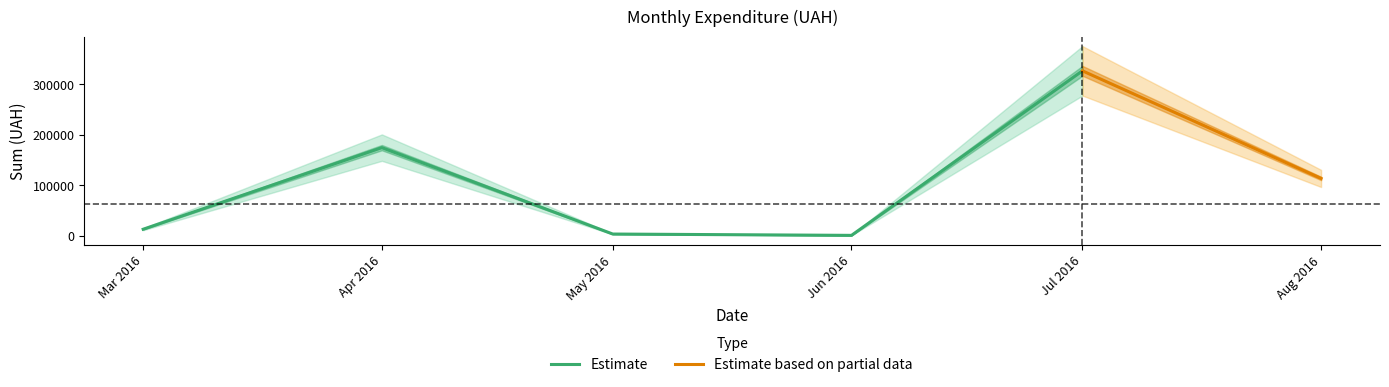

The value of Estimate at Mar 2016 is 12746.9. True or false?

True